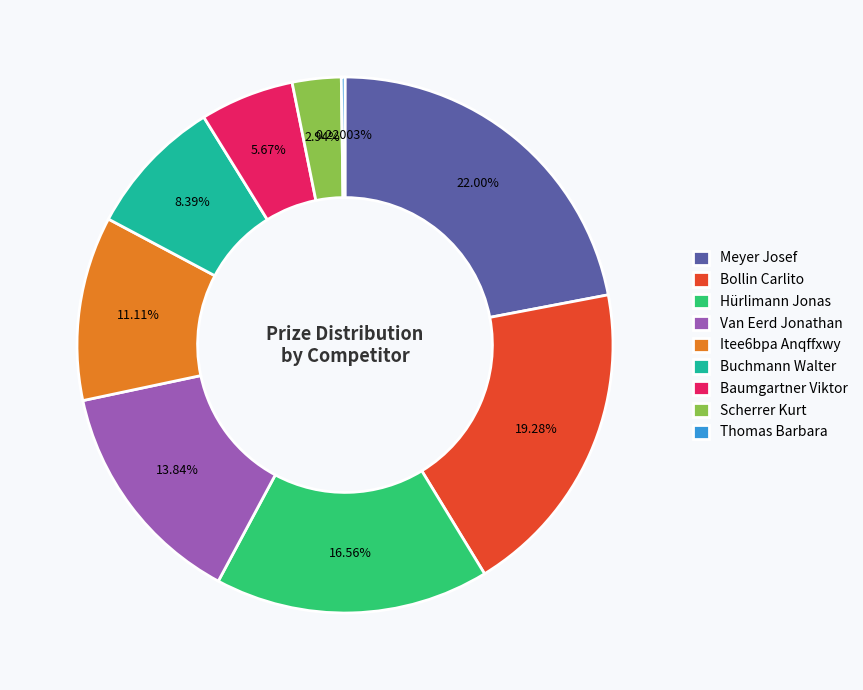

Is there any slice that represents more than half of the pie?

No